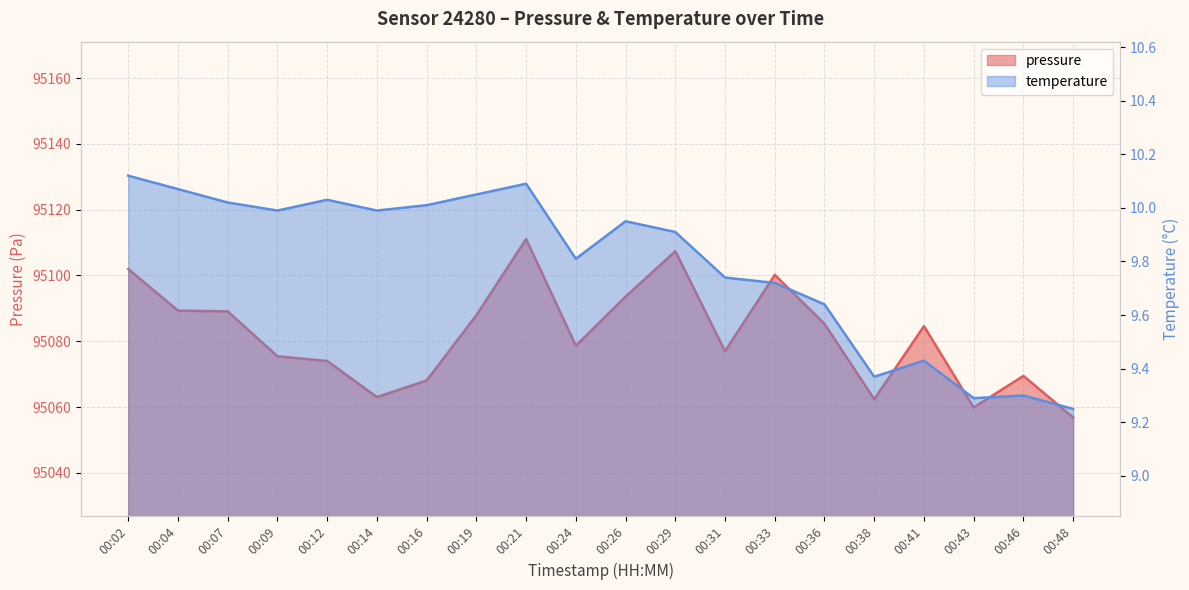

Reading left to right, extract all data points from this chart.

pressure: 95102.0	95089.3	95089.1	95075.4	95074.0	95063.0	95068.1	95087.9	95111.1	95078.7	95093.6	95107.4	95077.0	95100.2	95085.3	95062.4	95084.6	95059.9	95069.5	95056.8
temperature: 10.1	10.1	10.0	10.0	10.0	10.0	10.0	10.1	10.1	9.8	9.9	9.9	9.7	9.7	9.6	9.4	9.4	9.3	9.3	9.2